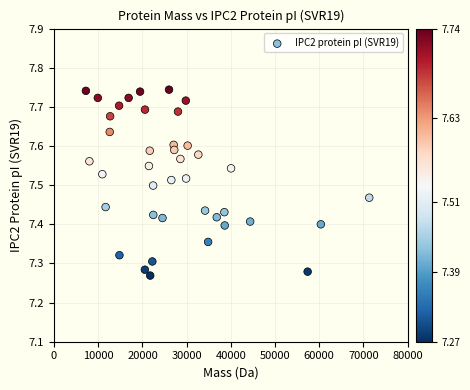

What is the range of X values (max minus min)?

64118.2